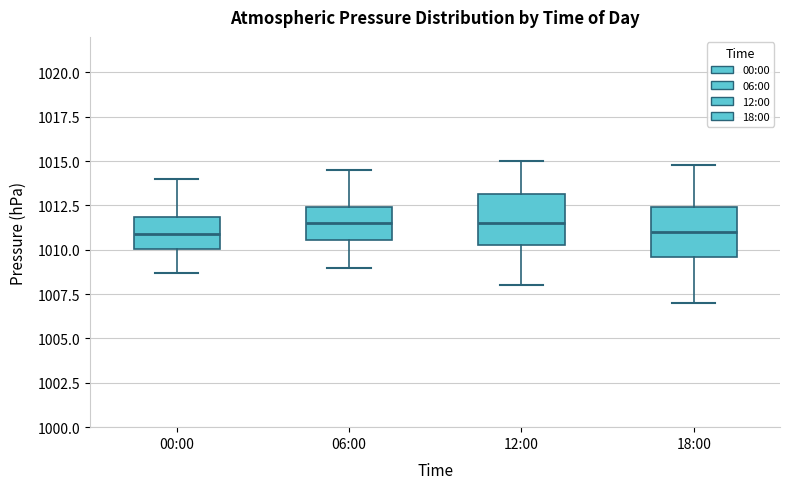

Reading left to right, read every box against the y-axis: the position of its median line, the range the box covers, and the ends of its whiskers. The values are not printed on the chart, so give them approximately, as read against the axis.

00:00: median 1011.0, box 1010.0 to 1012.0, whiskers 1008.5 to 1014.0
06:00: median 1011.5, box 1010.5 to 1012.5, whiskers 1009.0 to 1014.5
12:00: median 1011.5, box 1010.5 to 1013.0, whiskers 1008.0 to 1015.0
18:00: median 1011.0, box 1009.5 to 1012.5, whiskers 1007.0 to 1015.0